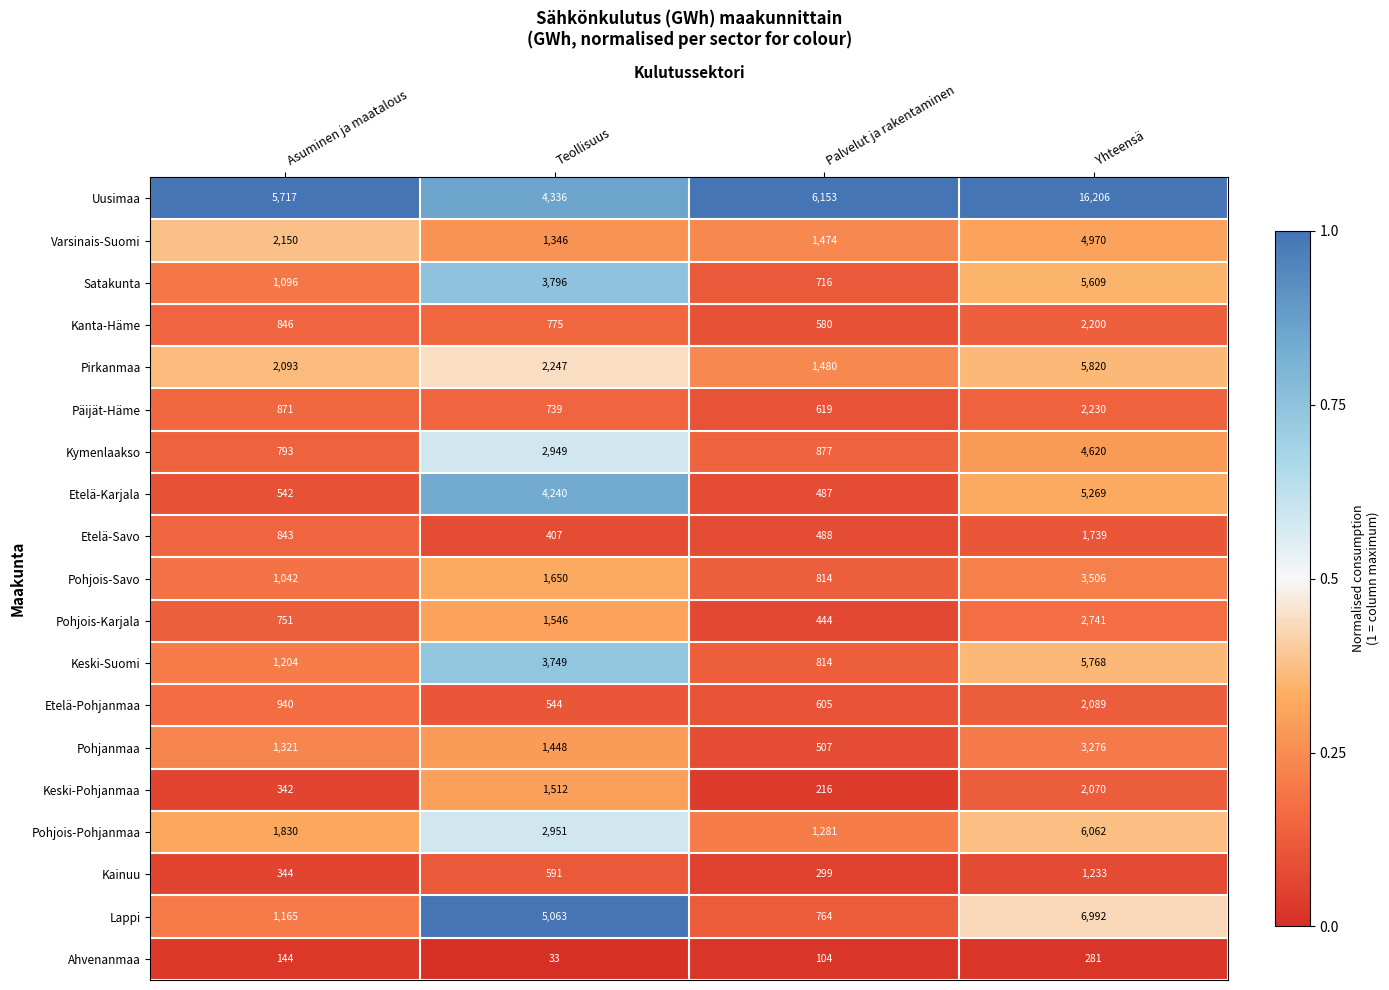

Read the Lappi value at Yhteensä, to the nearest 50.

7000